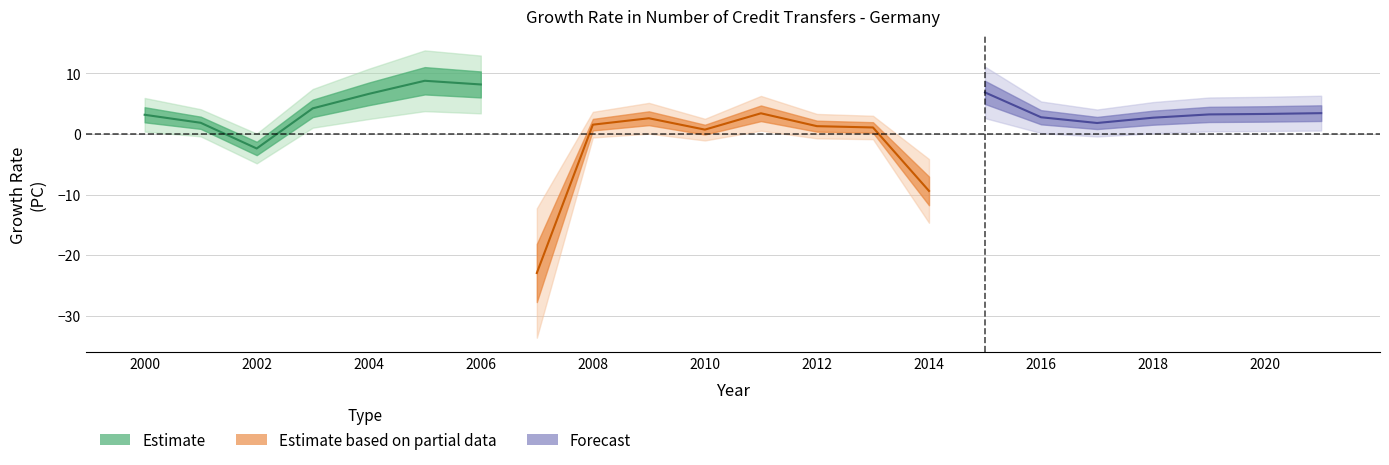

The value at 2005 is 8.8. True or false?

True